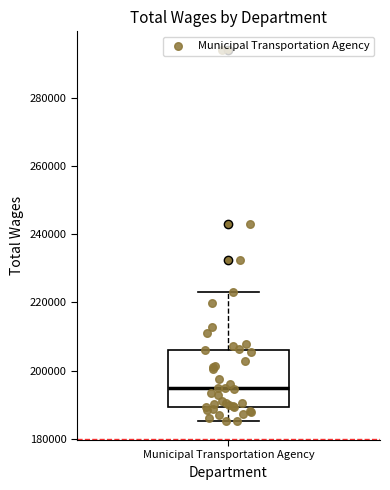

Where does the upper whisker of the box for Municipal Transportation Agency end on the y-axis? The values are not printed on the chart, so give them approximately, as read against the axis.

222000